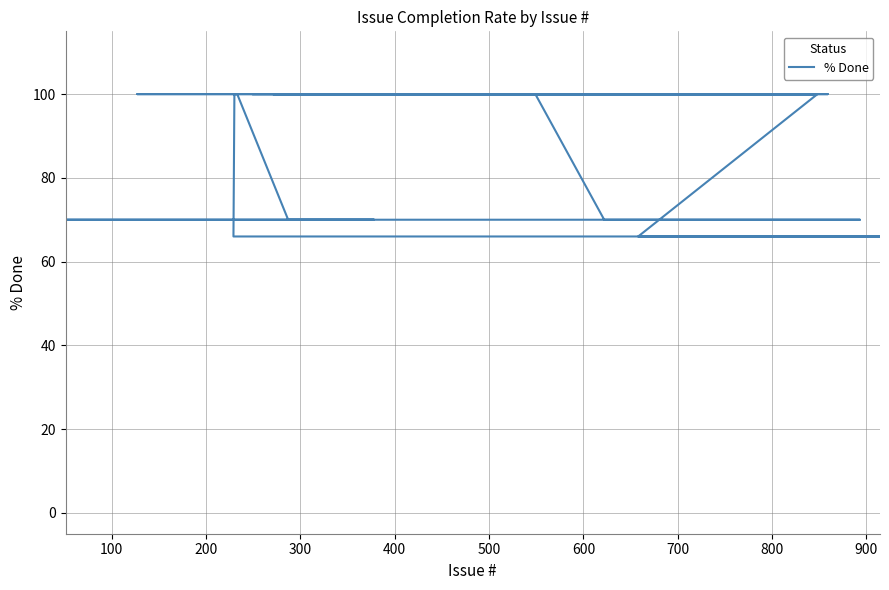

What is the smallest value displayed?

66